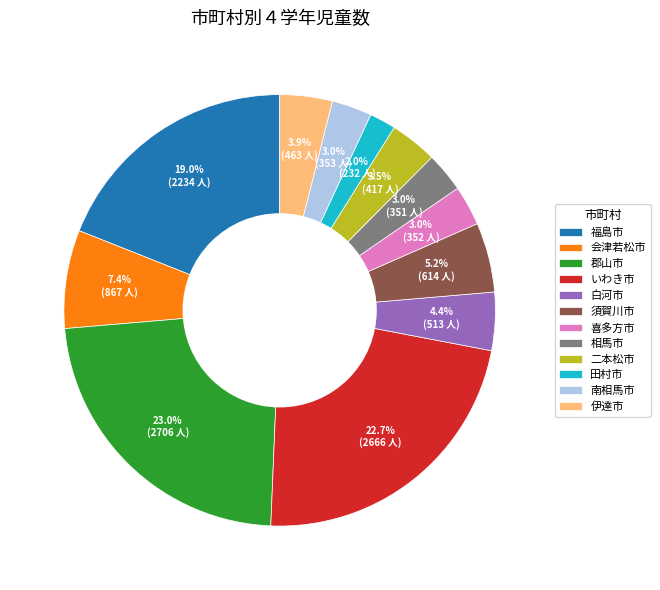

To the nearest percent, what is the difference between the largest and smallest slice percentages?

21%